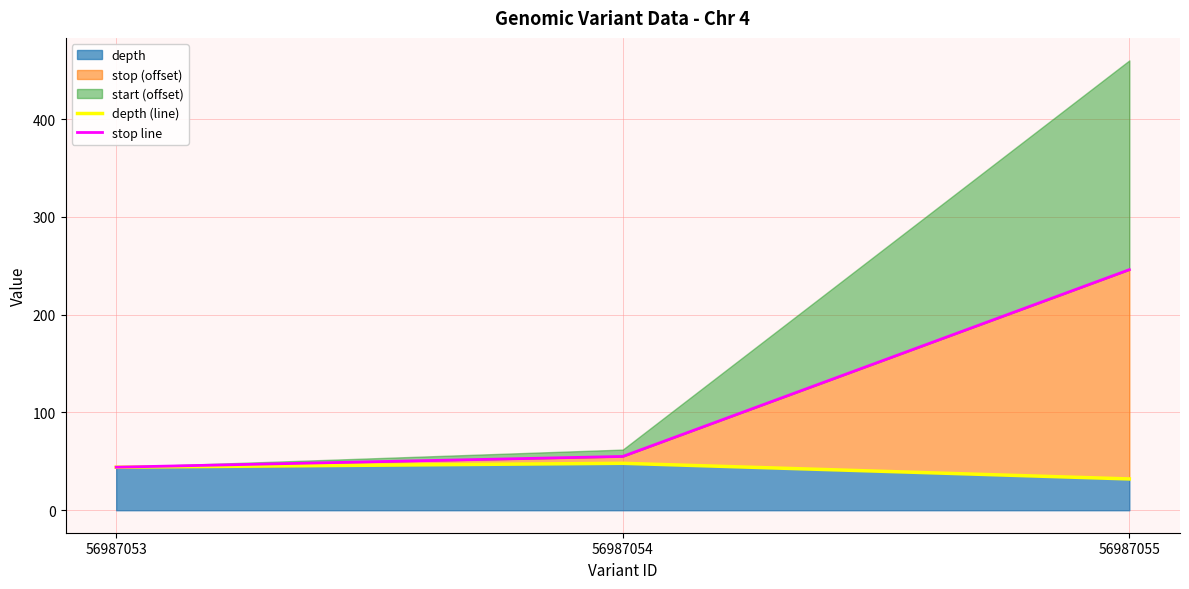

The value of depth at 56987055 is 32. True or false?

True